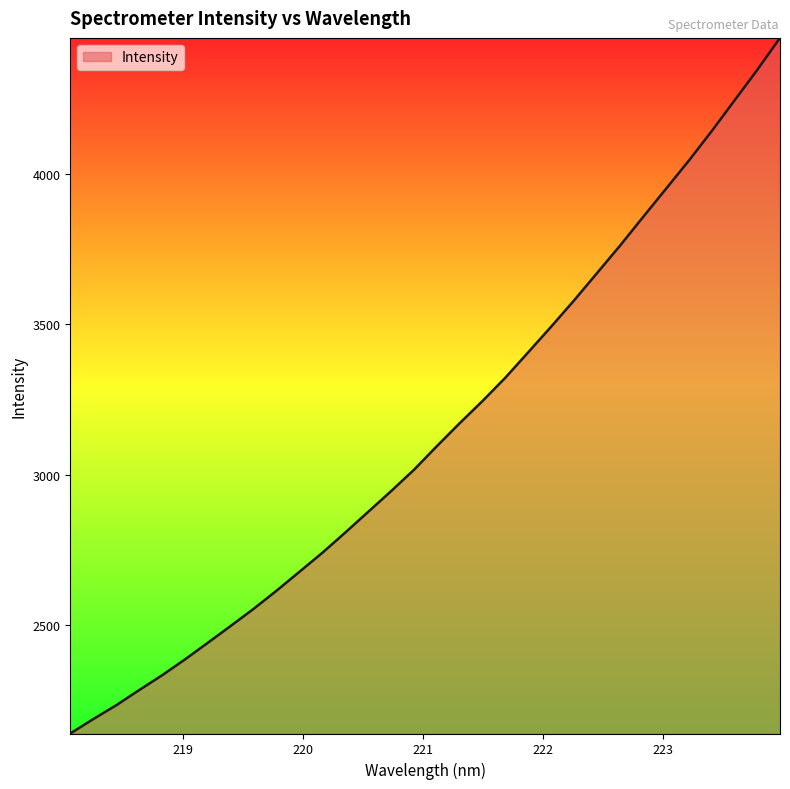

What is the difference between the maximum and minimum values?

2316.3